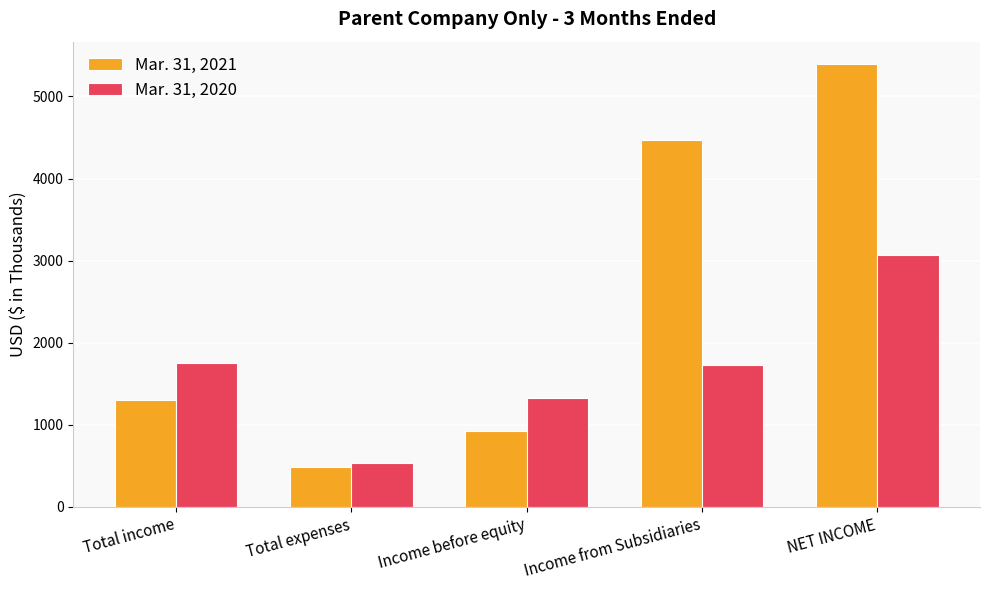

What position from the right is Total expenses?

4